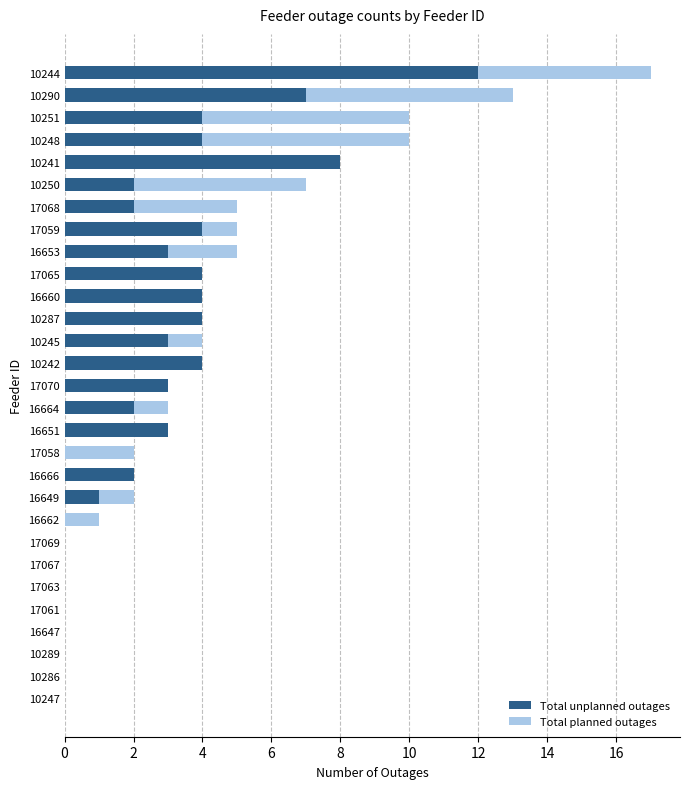

What is the sum of all Total unplanned outages values?

76